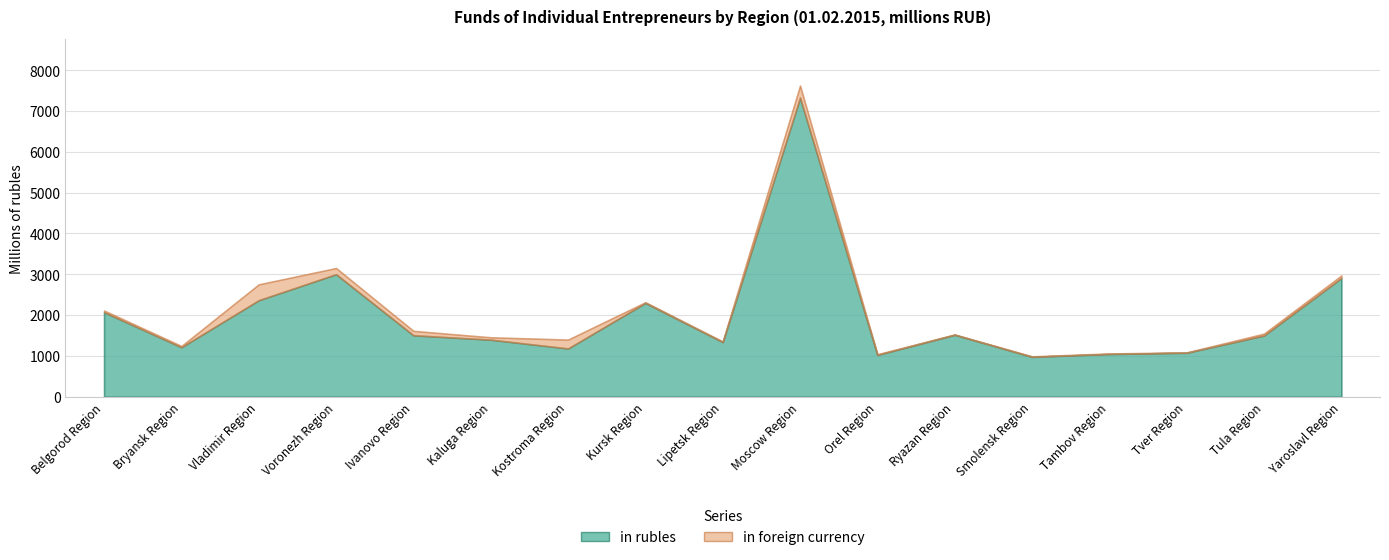

Between Voronezh Region and Orel Region, which series saw the biggest shift?

in rubles